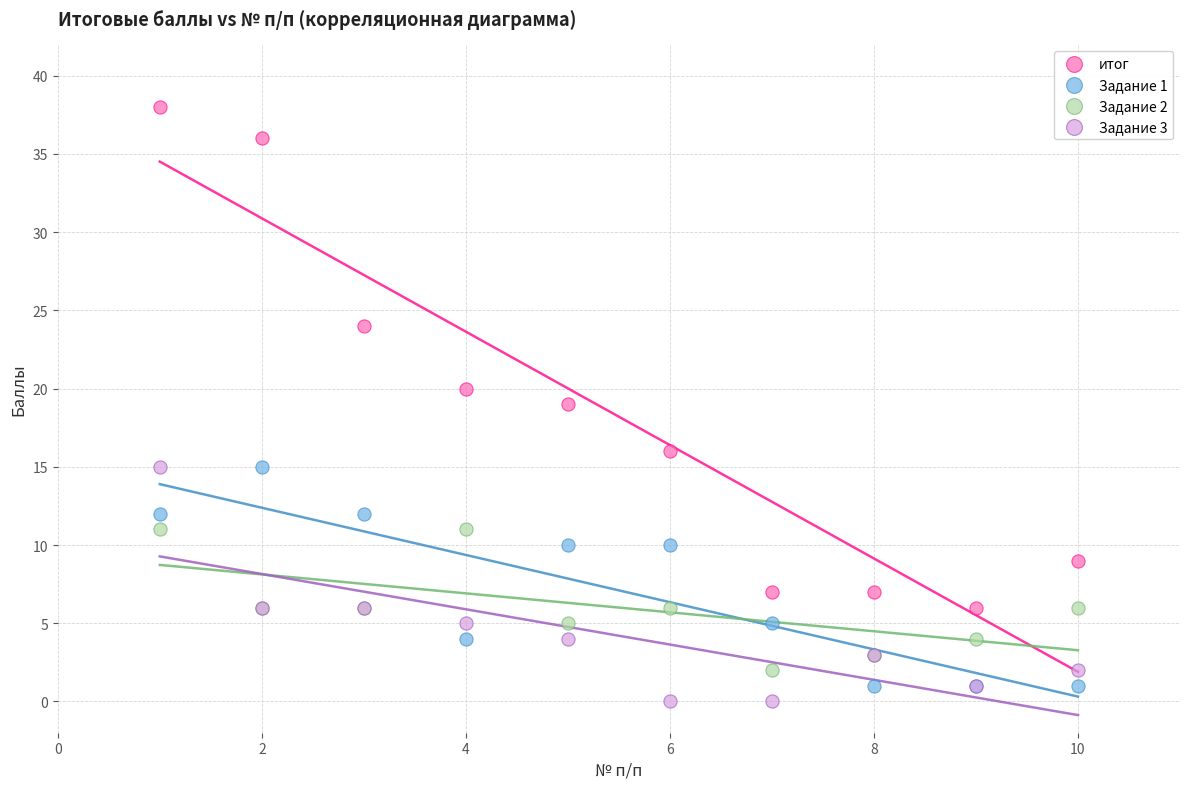

Which series contains the highest Y value?

итог